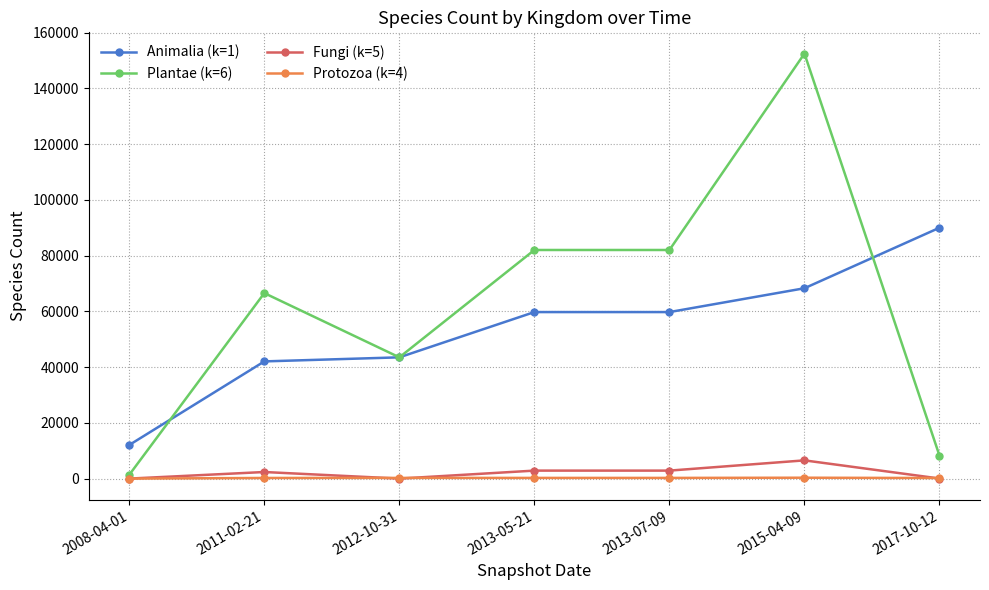

What is the label of the 5th point from the right?

2012-10-31